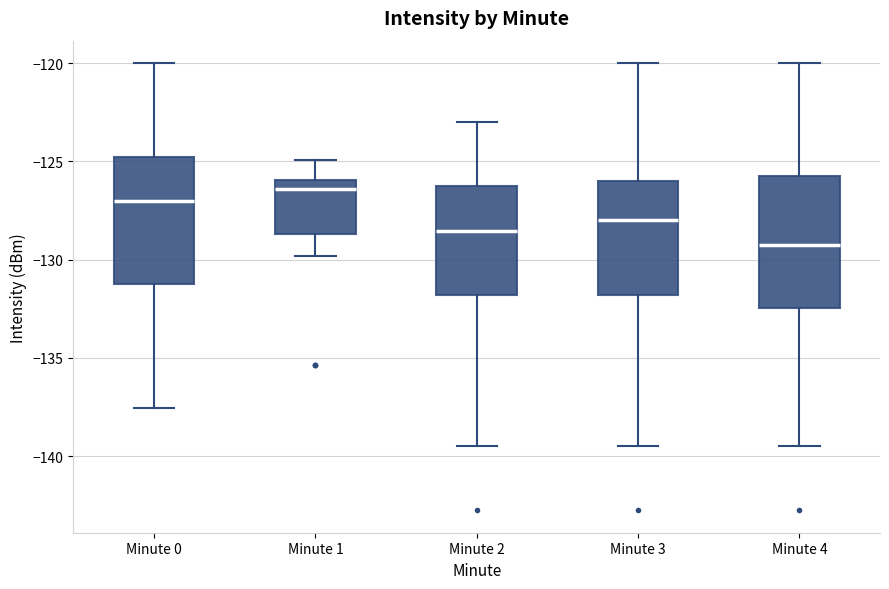

Where does the lower whisker of the box for Minute 0 end on the y-axis? The values are not printed on the chart, so give them approximately, as read against the axis.

-137.5